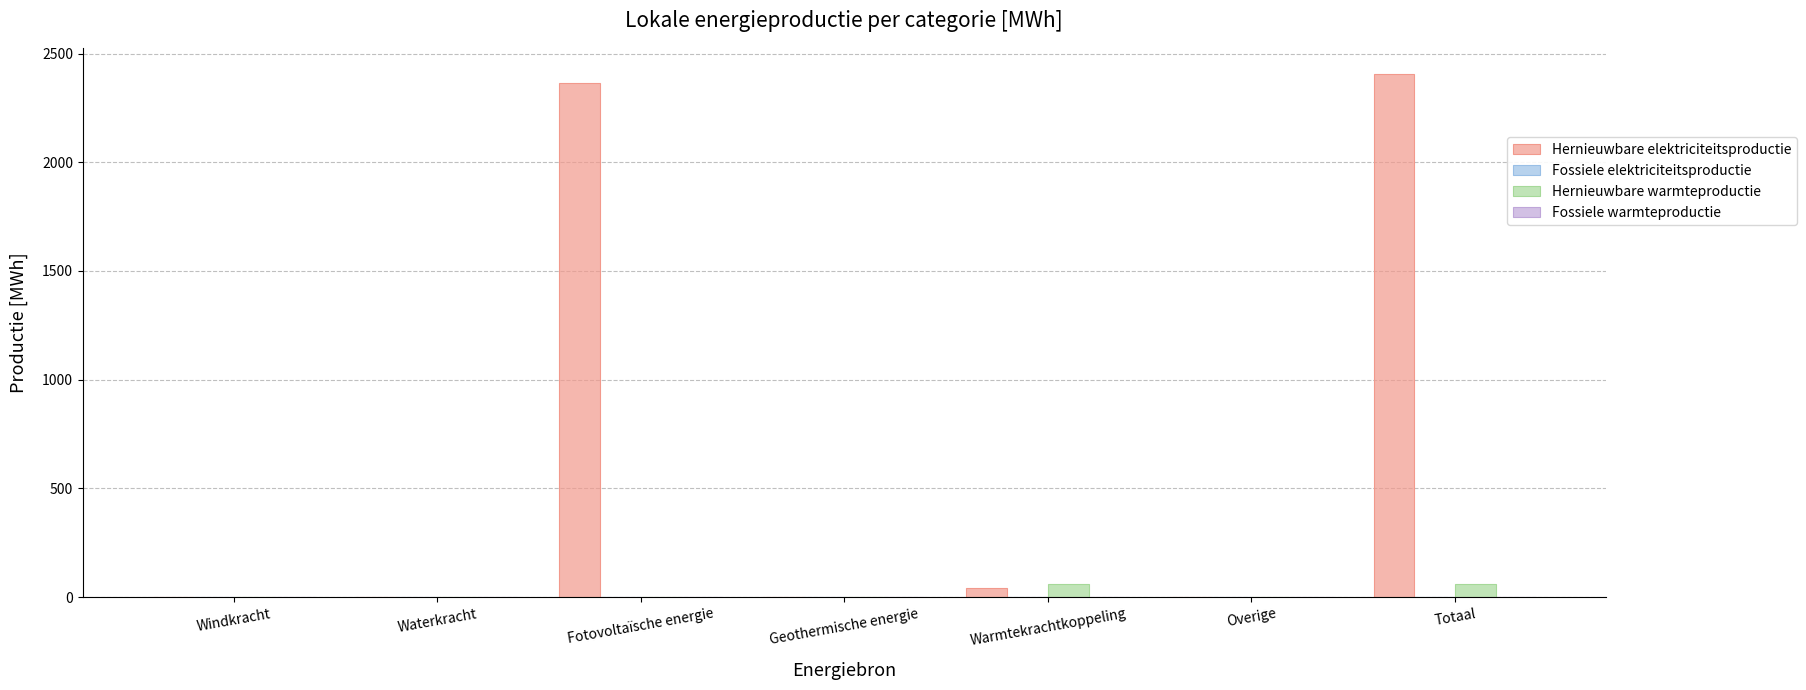

Which series has the largest total across all categories?

Hernieuwbare elektriciteitsproductie